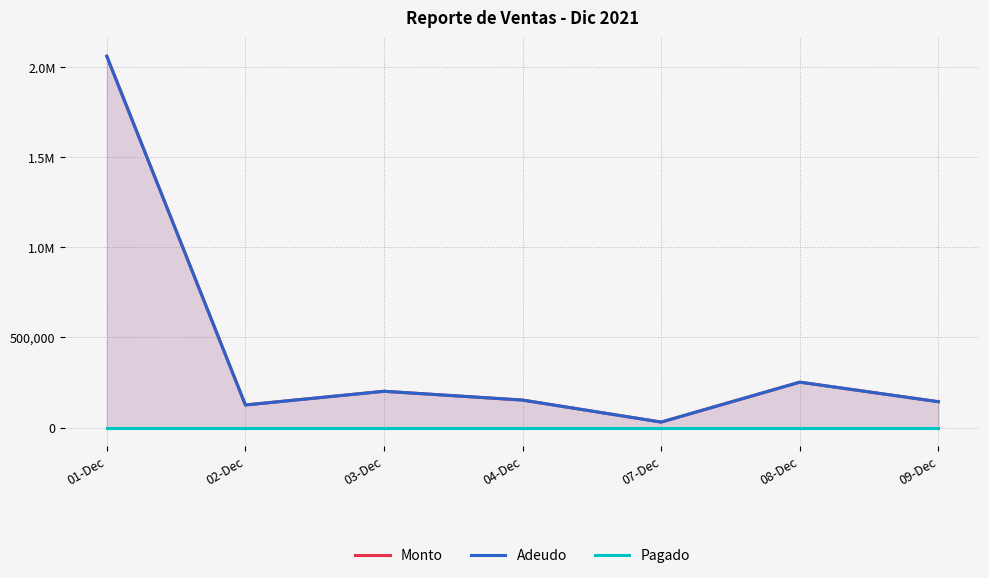

True or false: Pagado has more than 2 interior local peaks.

False